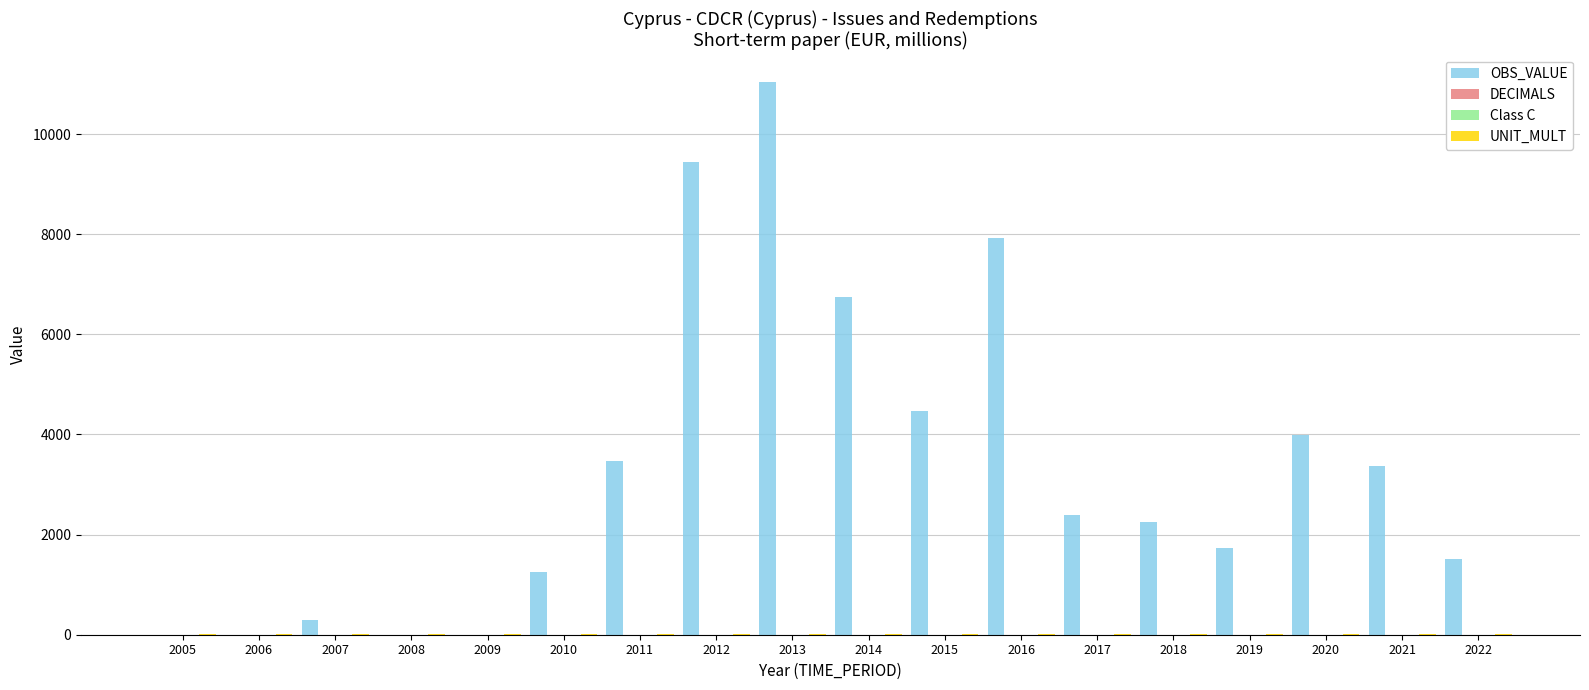

Which series has the widest spread of values?

OBS_VALUE